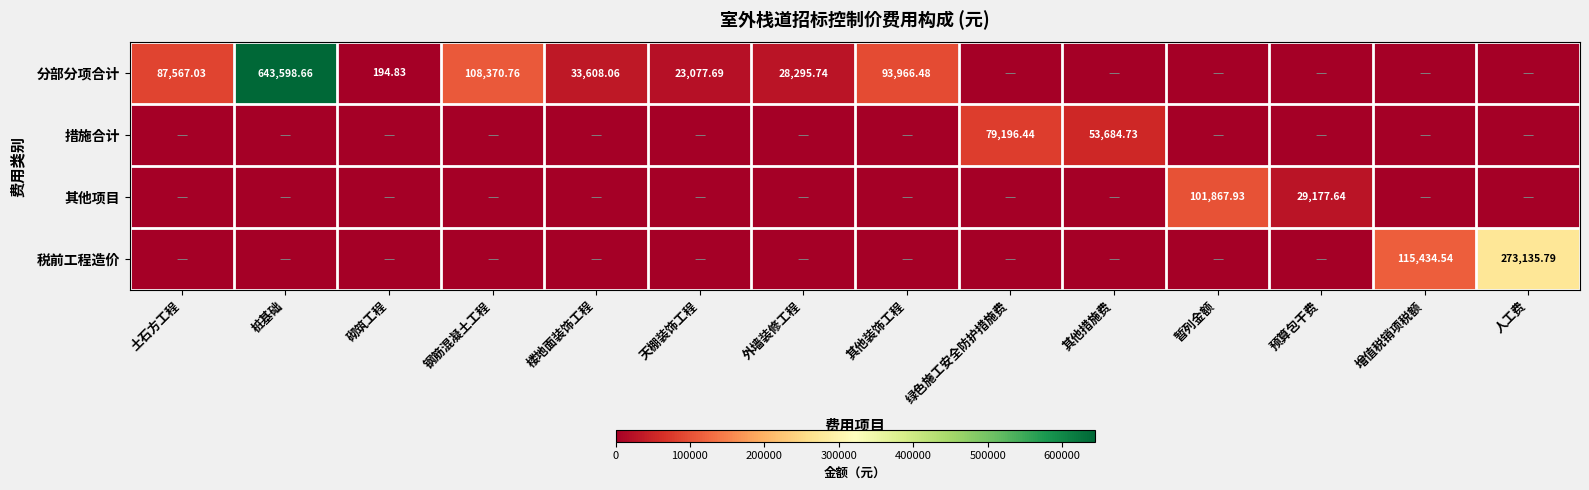

Which category has the highest value across all series?

桩基础